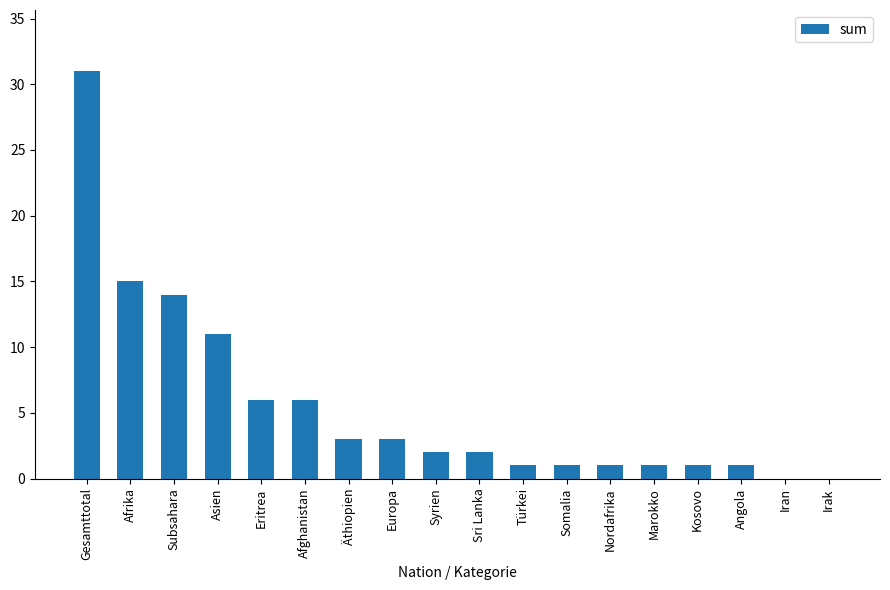

Does the chart contain stacked bars?

No